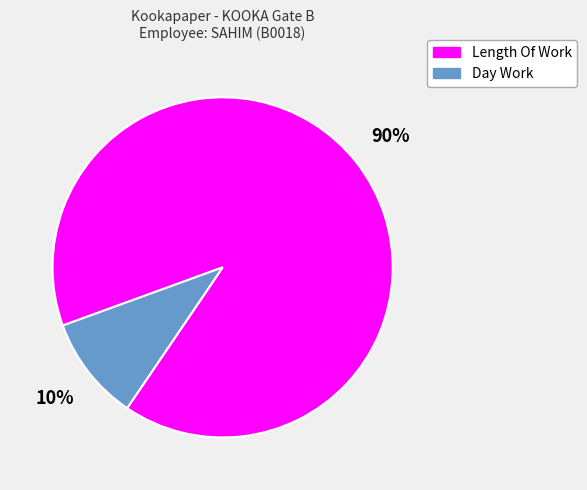

The Length Of Work slice represents 81% of the pie. True or false?

False